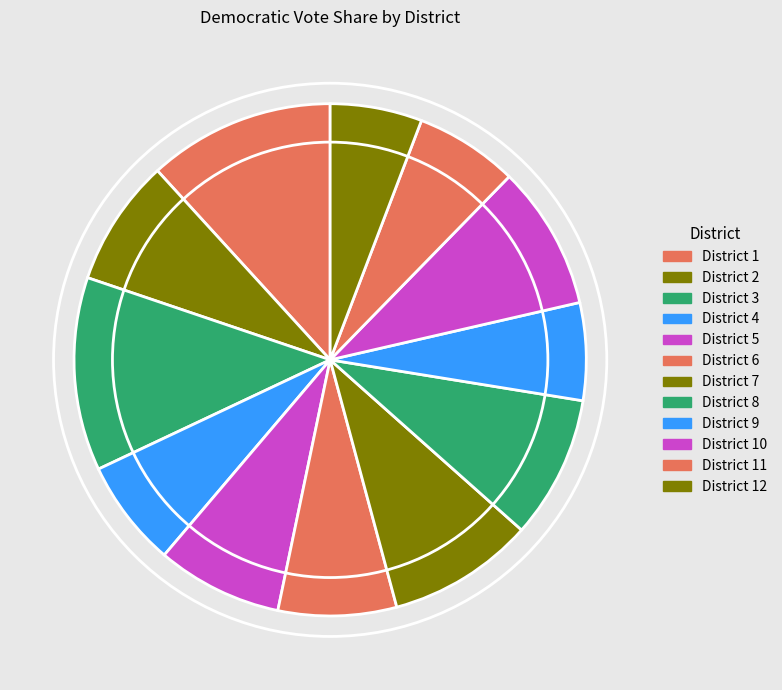

What percentage is NOT represented by District 11?

93.5%